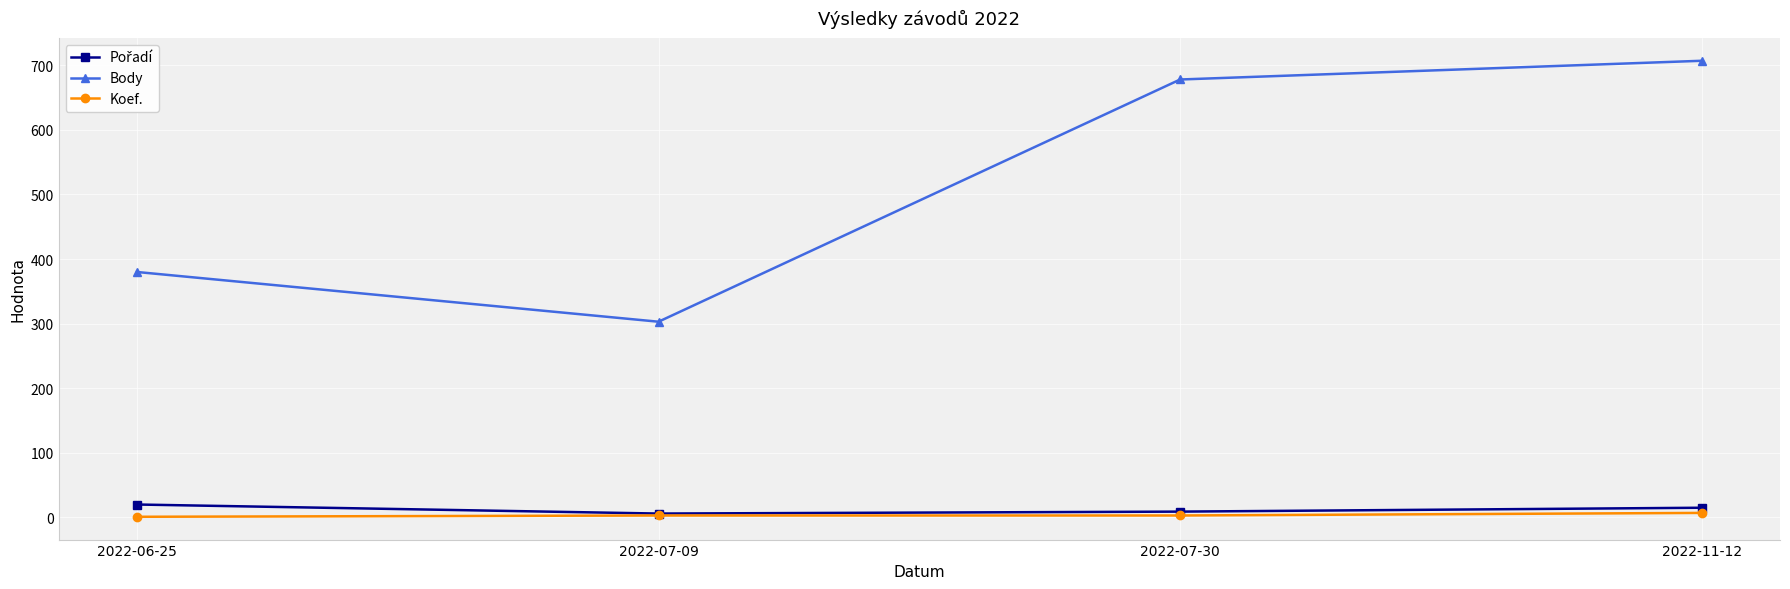

True or false: Body has more than 0 interior local peaks.

False